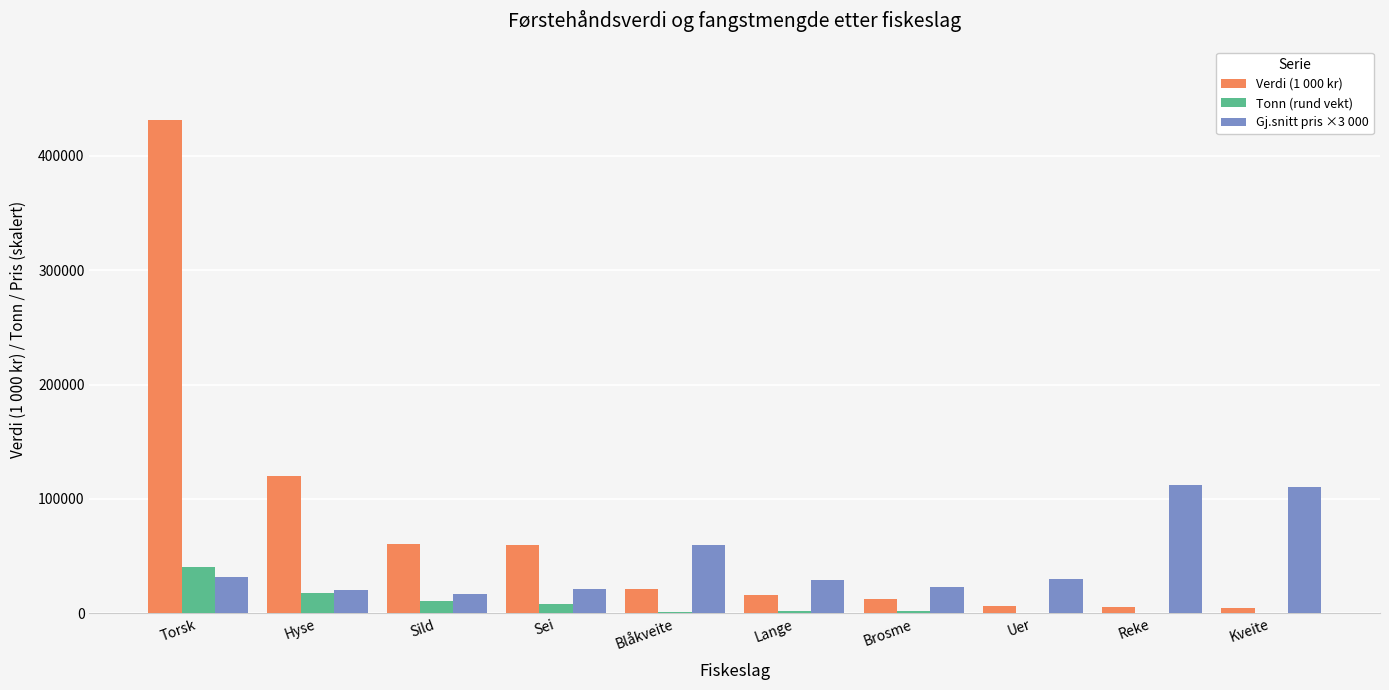

What is the highest value of the Verdi (1 000 kr) series?

430964.0